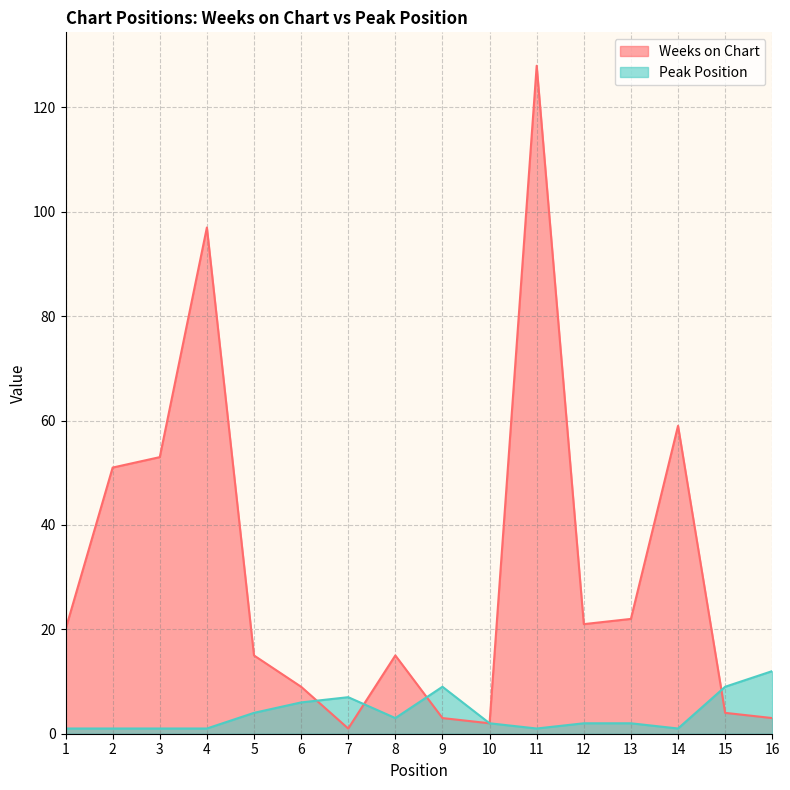

The Peak Position series shows 11 at 6. True or false?

False